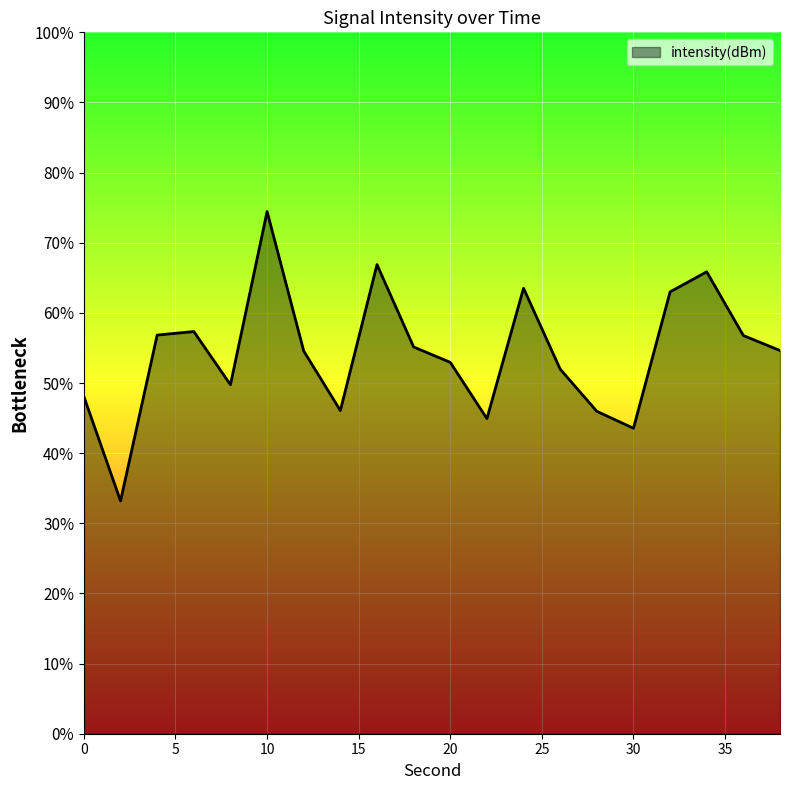

At which label does the data first exceed -124?

10